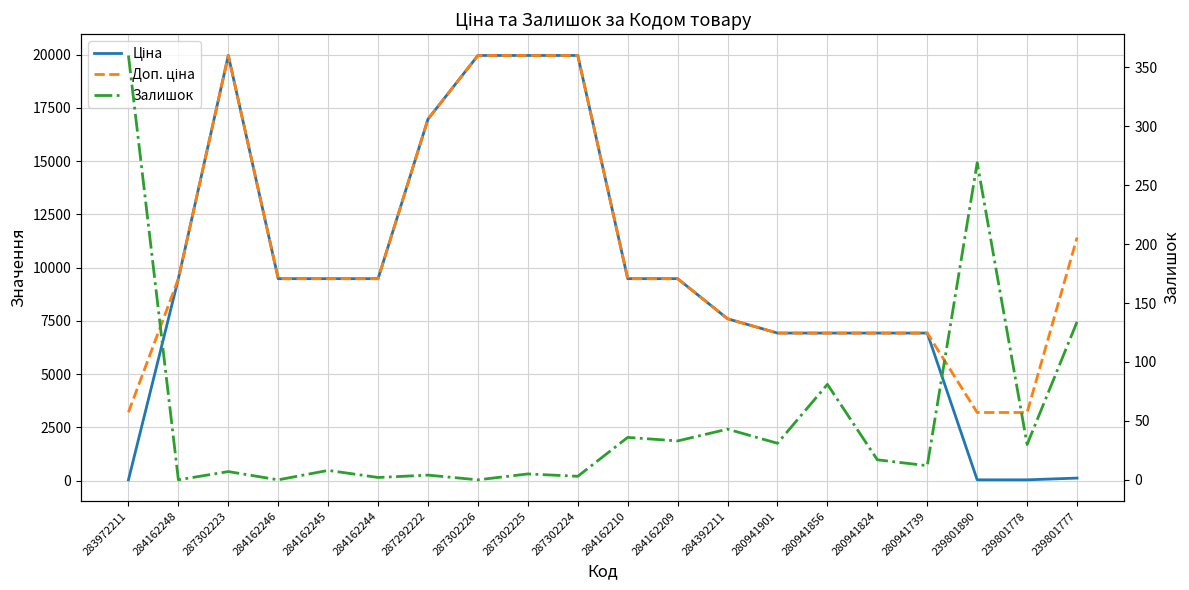

The value of Доп. ціна at 287292222 is 25425.9. True or false?

False